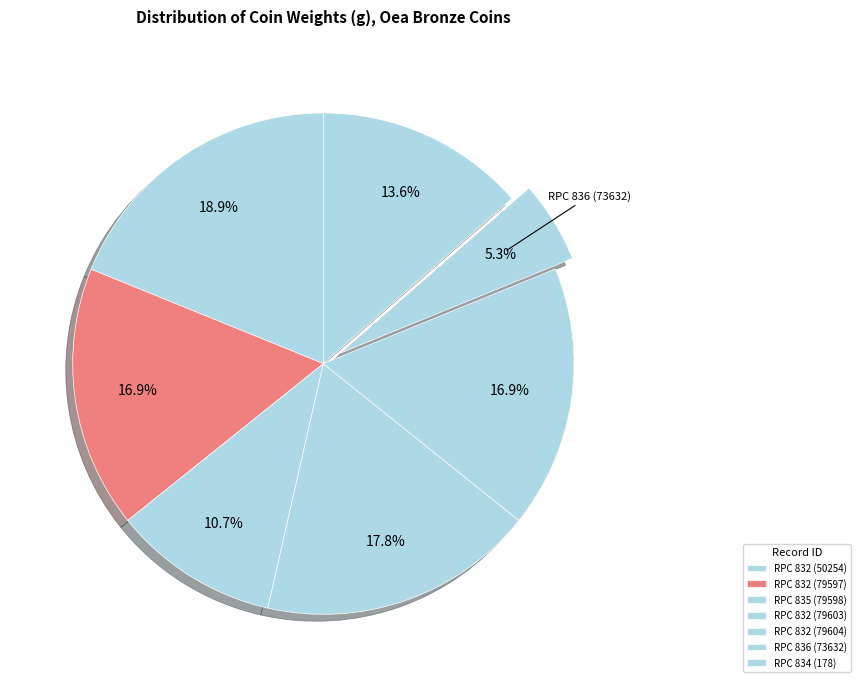

How many segments does this pie chart have?

7